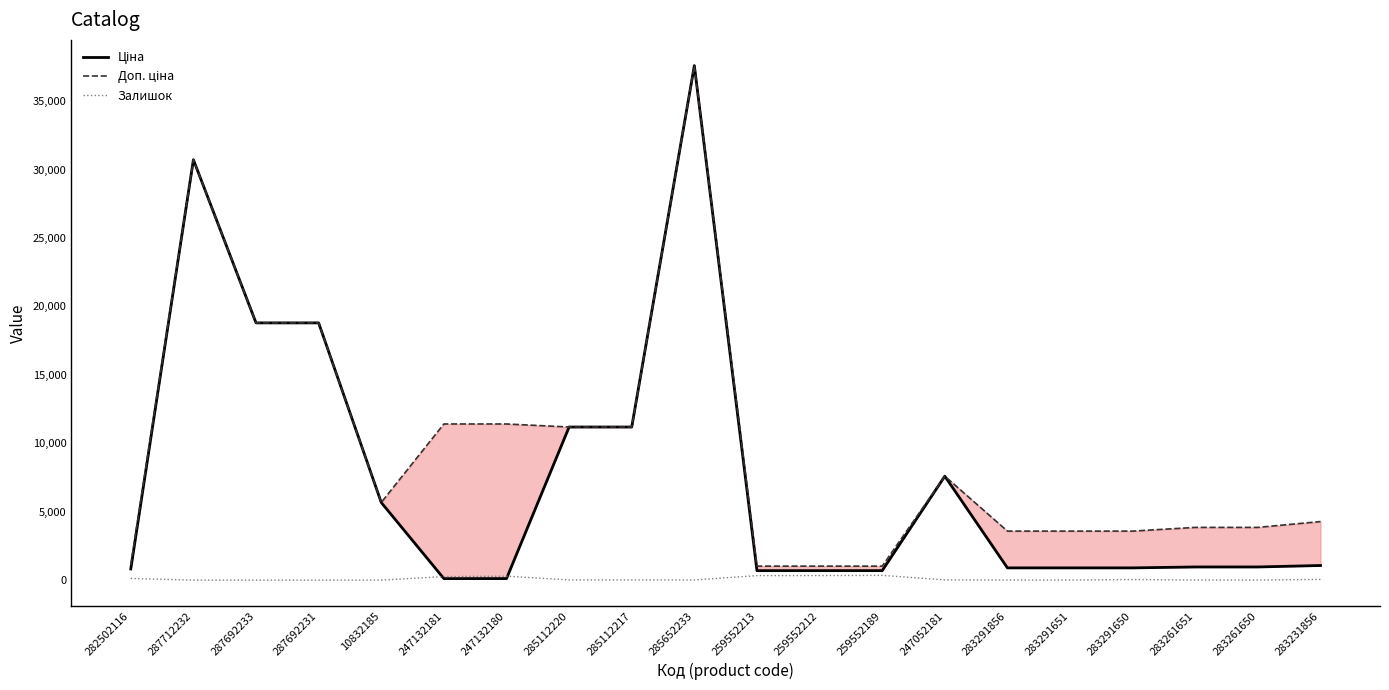

At 259552189, list the series in order from largest to smallest.

Доп. ціна, Ціна, Залишок